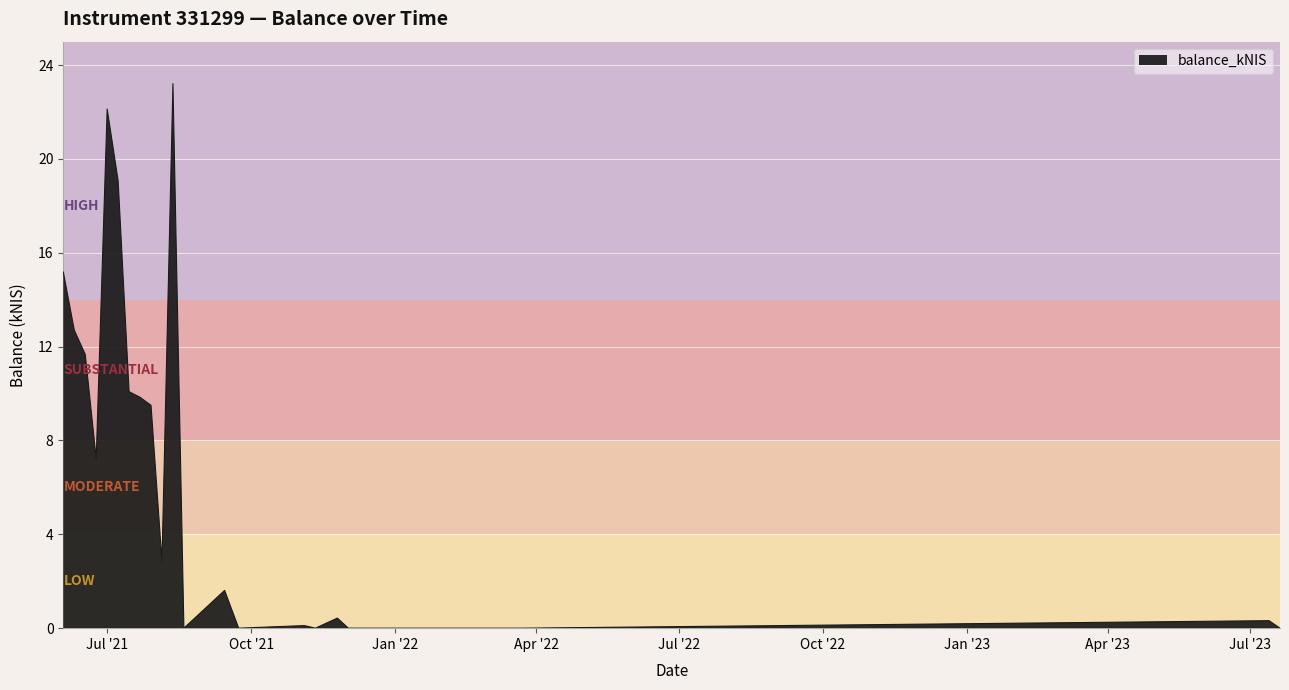

What is the maximum value shown in the chart?

23.2